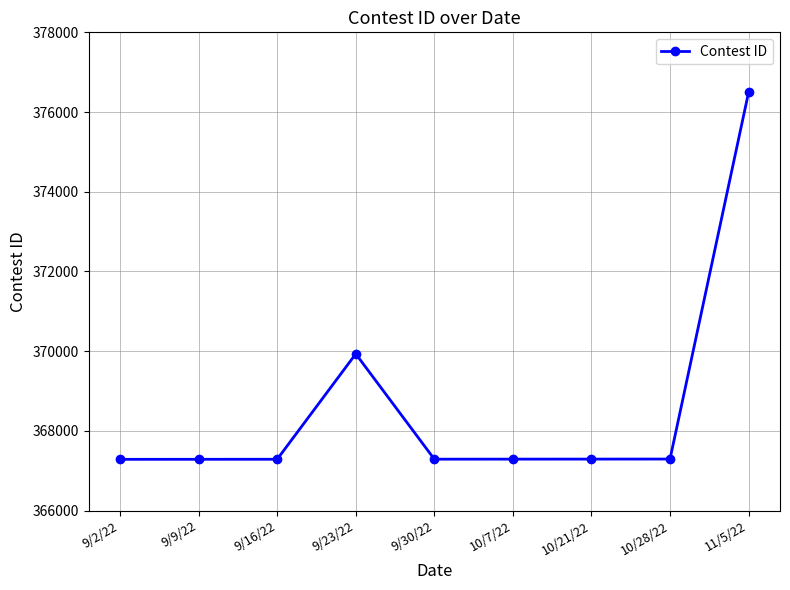

Where does the data first go above 367291?

9/23/22